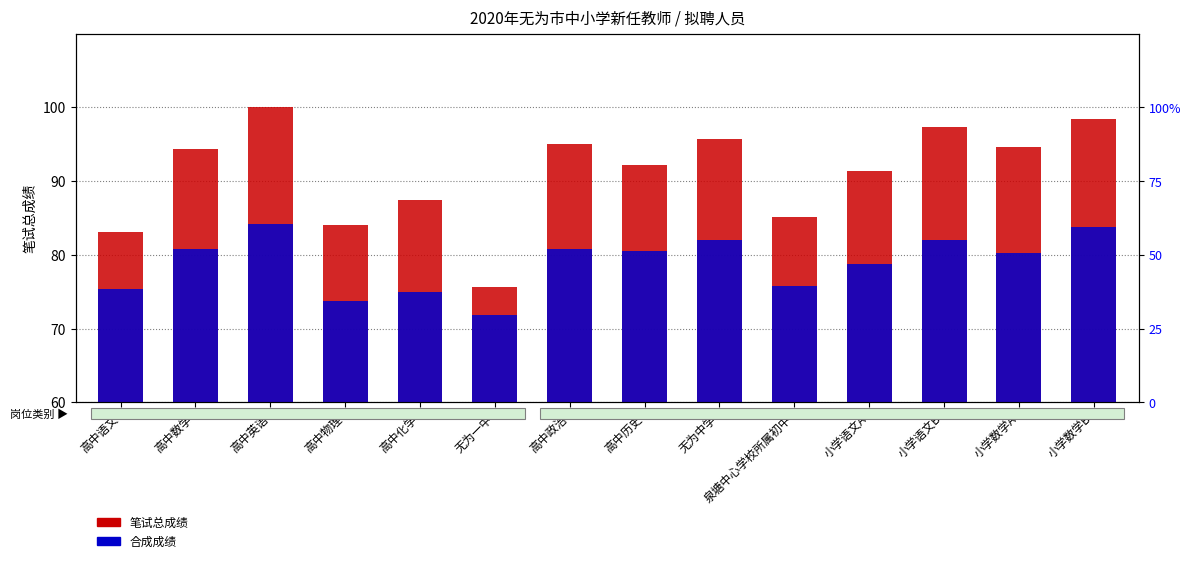

What is the label of the 2nd bar from the right?

小学数学A